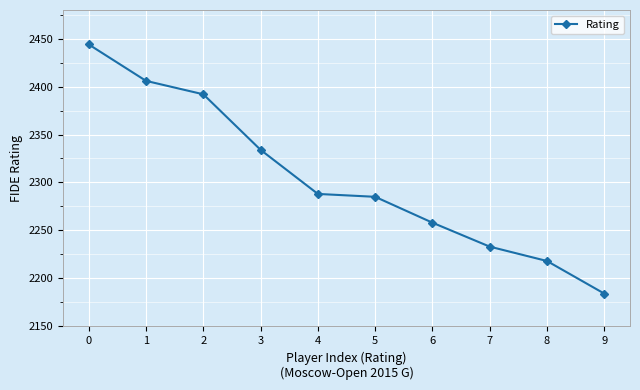

How many lines are shown in the chart?

1